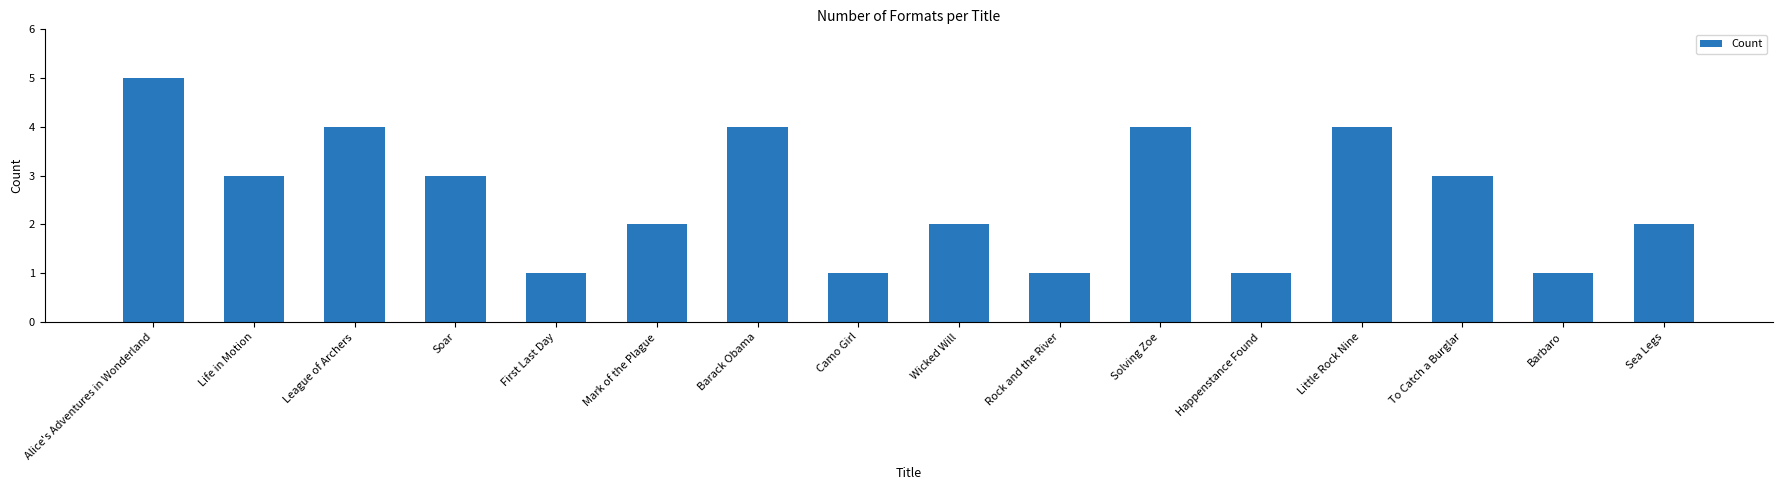

At which label does the data first exceed 3?

Alice's Adventures in Wonderland